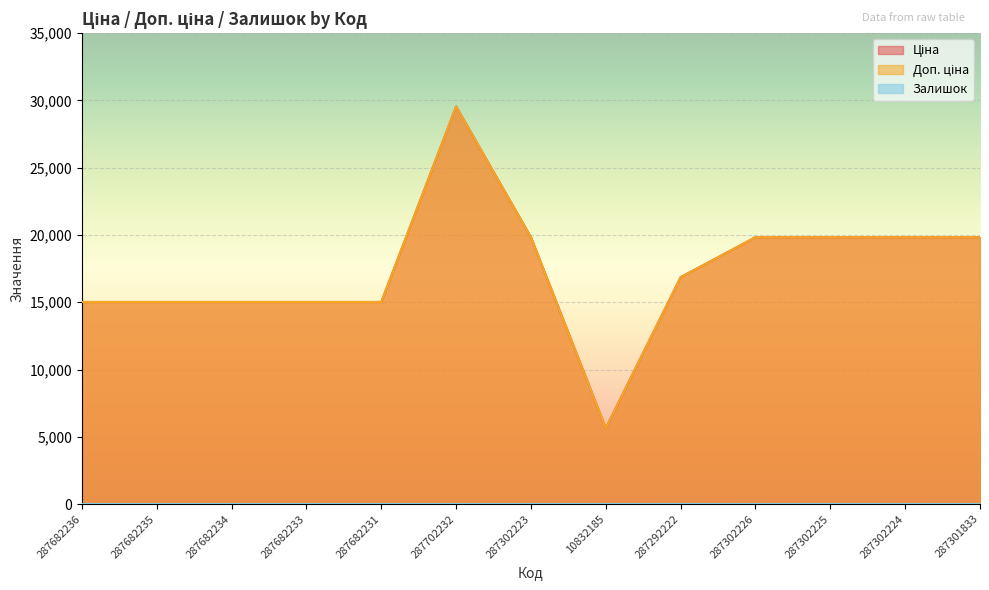

Which series has the widest spread of values?

Ціна